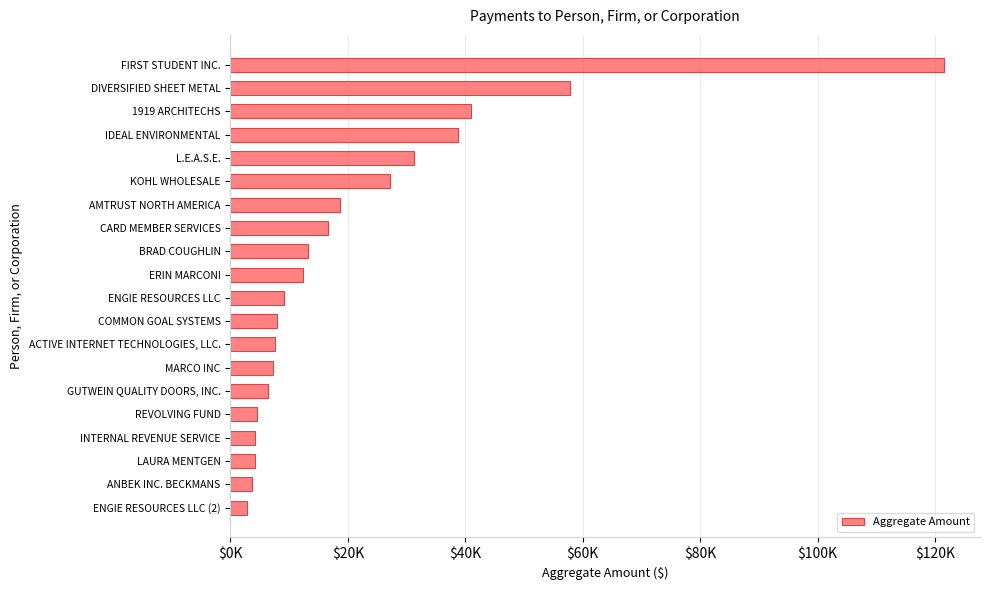

Does the chart contain any negative values?

No